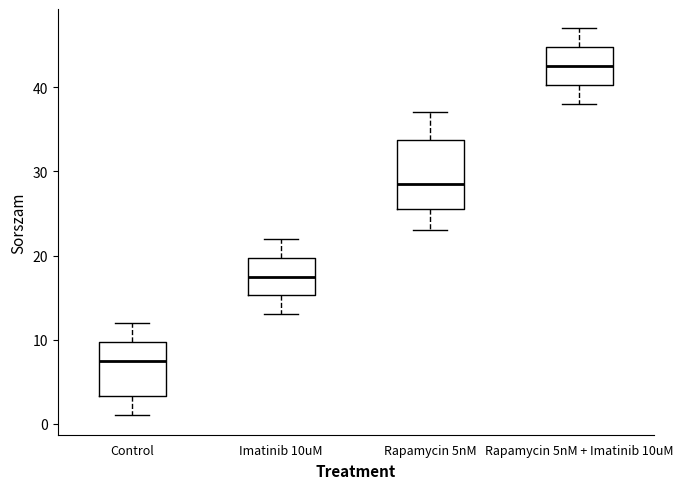

Where does the lower whisker of the box for Imatinib 10uM end on the y-axis? The values are not printed on the chart, so give them approximately, as read against the axis.

13